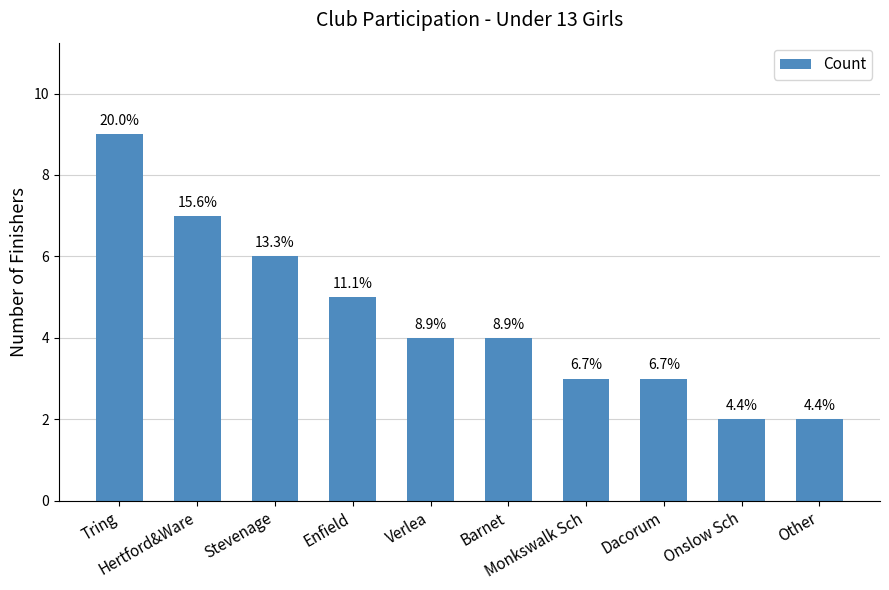

True or false: the data shows 2 at Other.

True